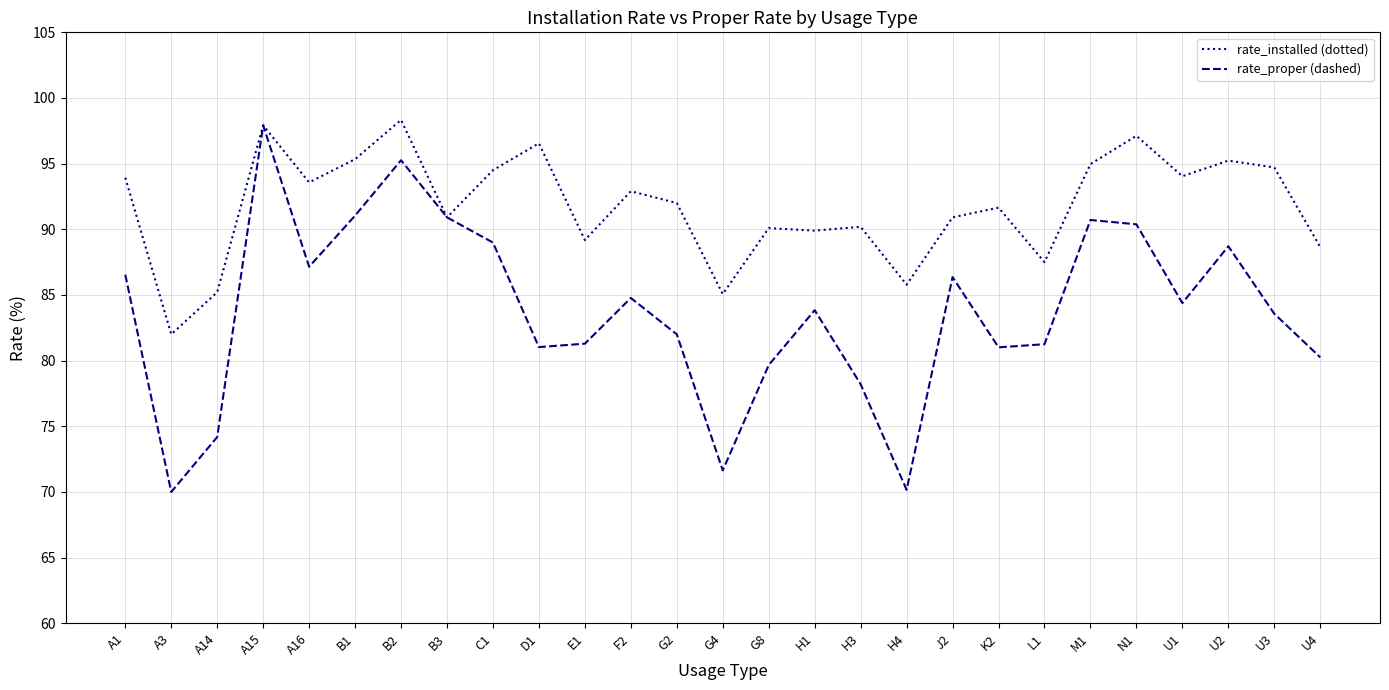

Is this an area chart (filled region under the line)?

No